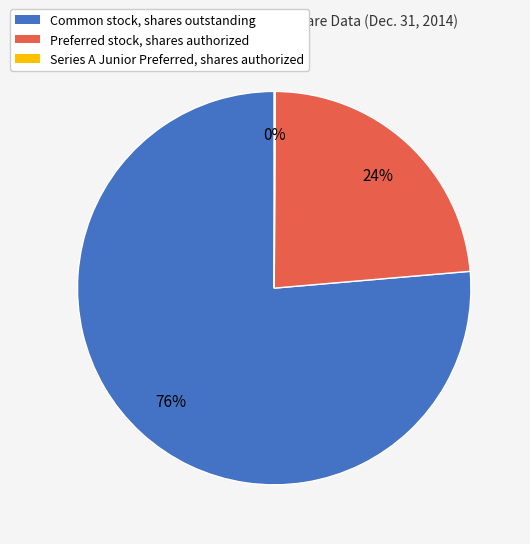

Is the sum of Preferred stock, shares authorized and Common stock, shares outstanding greater than half?

Yes